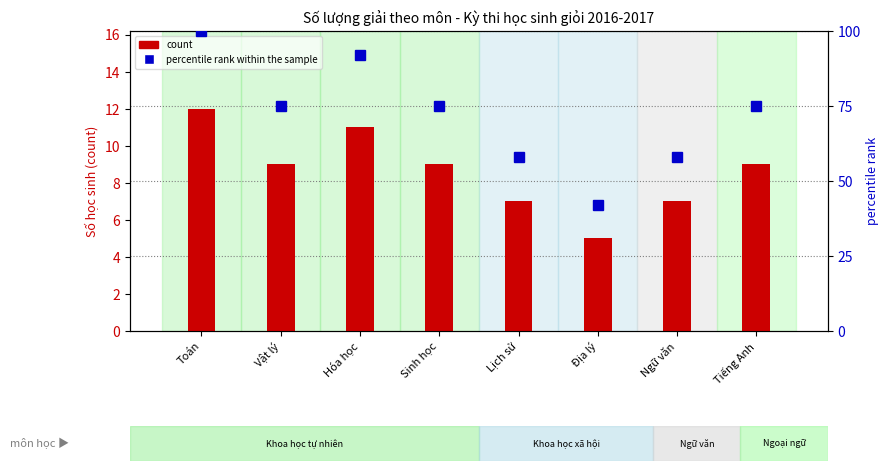

Reading left to right, transcribe all the data shown in this chart.

count: 12	9	11	9	7	5	7	9
percentile rank within the sample: 100	75	92	75	58	42	58	75